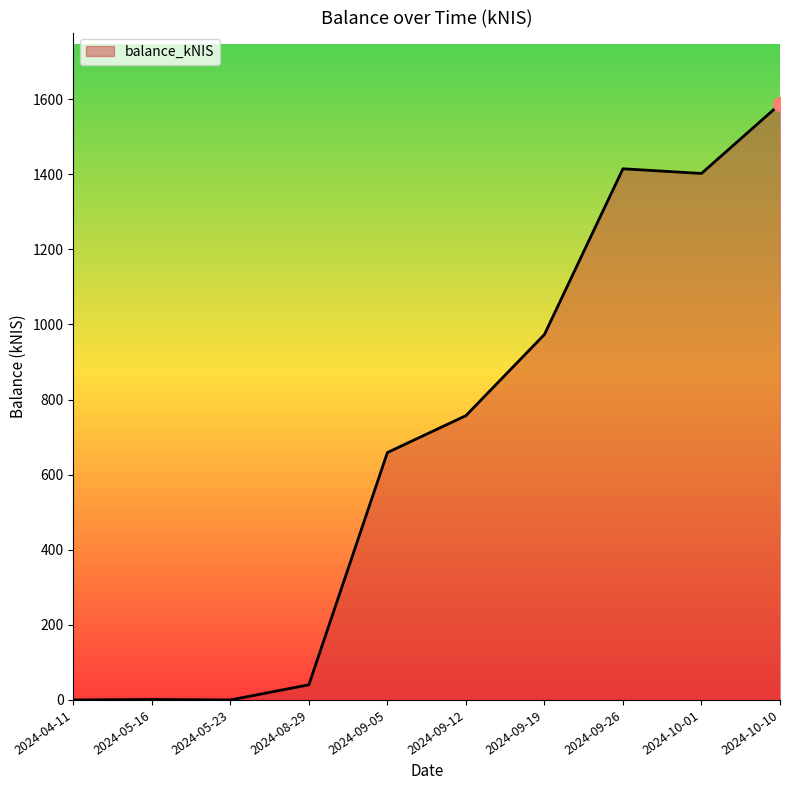

Where is the data nearest to the value 793?

2024-09-12